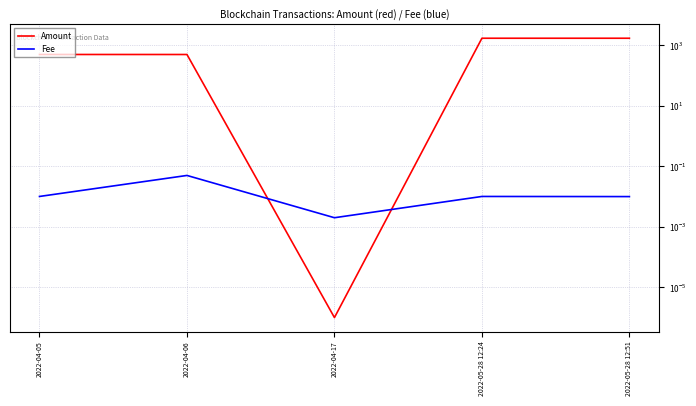

What is the maximum value shown in the chart?

1721.0